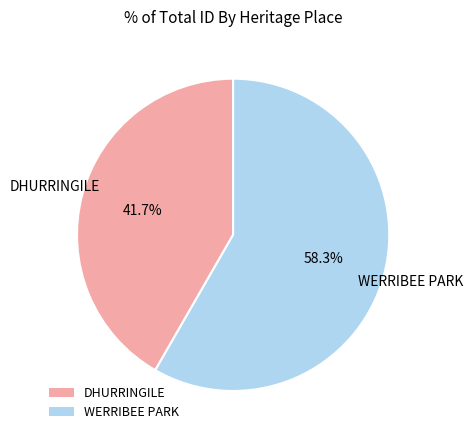

What is the largest slice in the pie chart?

WERRIBEE PARK